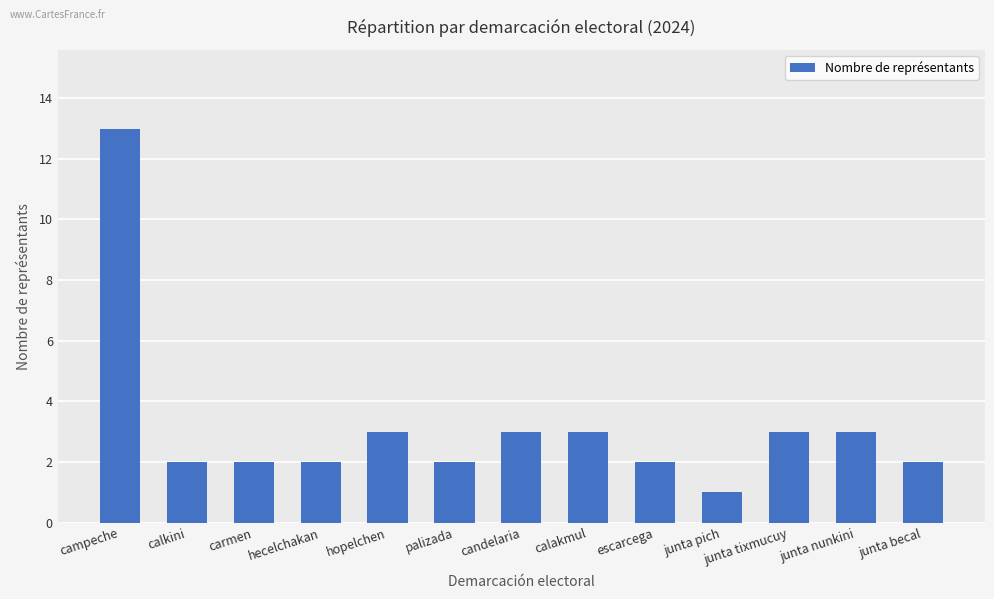

True or false: the data shows 9 at campeche.

False